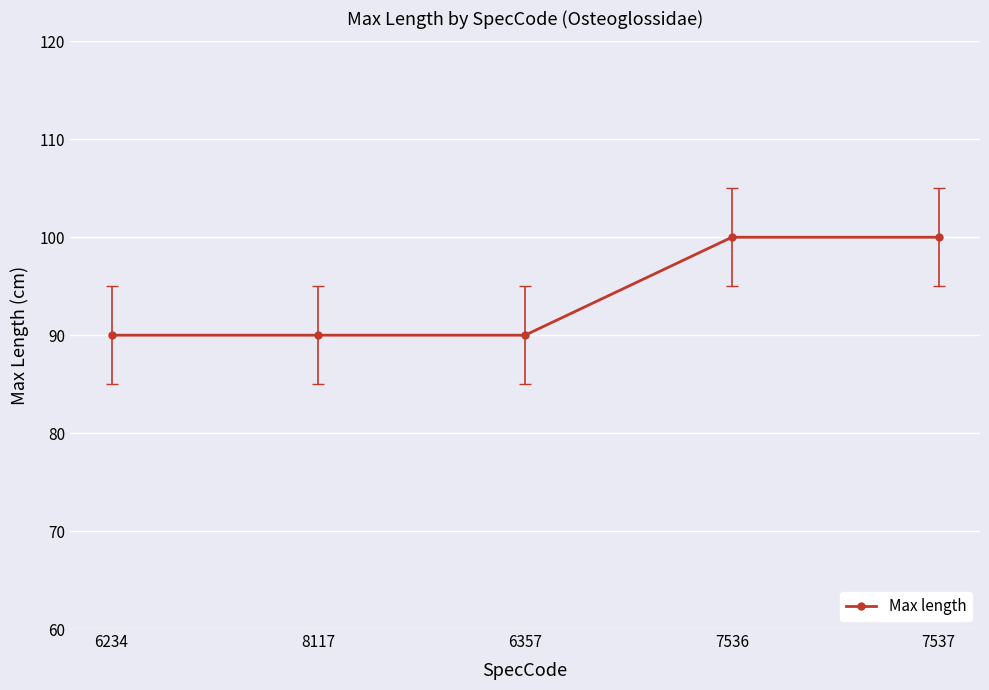

Approximately how many times larger is the value at 7537 compared to 7536?

1.0